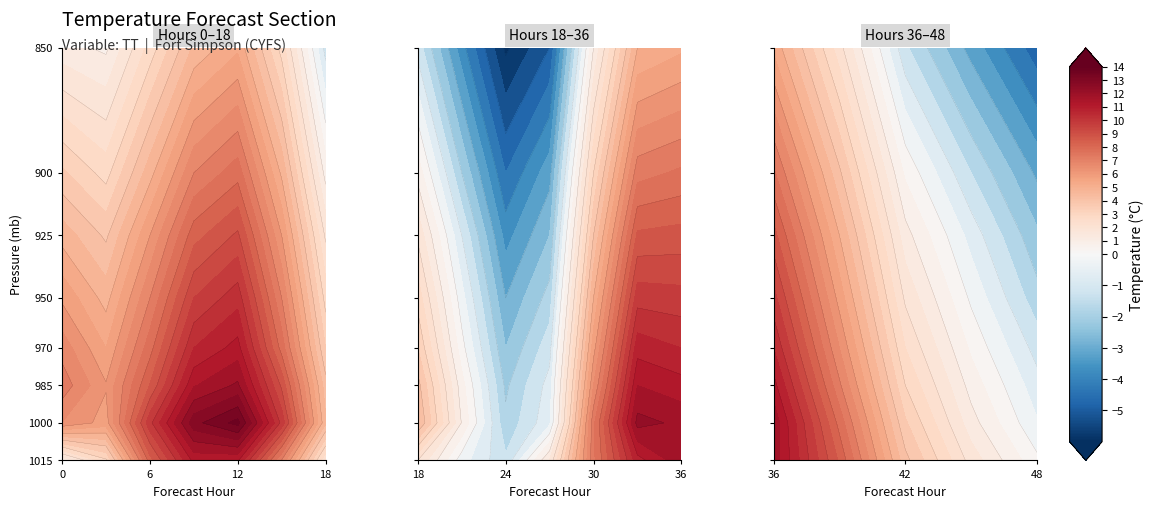

What is the difference between the 985 values at 33 and 21?

10.8